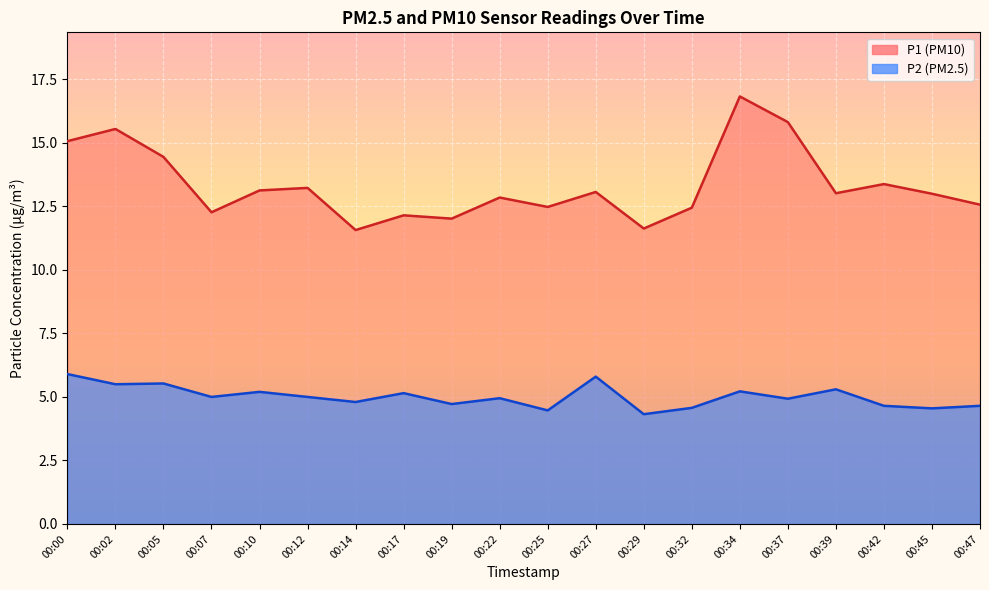

List the series in order of their peak value, highest first.

P1 (PM10), P2 (PM2.5)